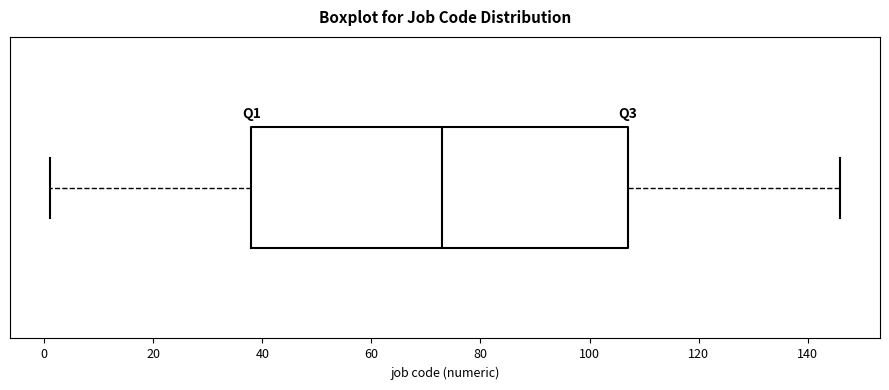

Where is the right edge of the box on the x-axis? The values are not printed on the chart, so give them approximately, as read against the axis.

108